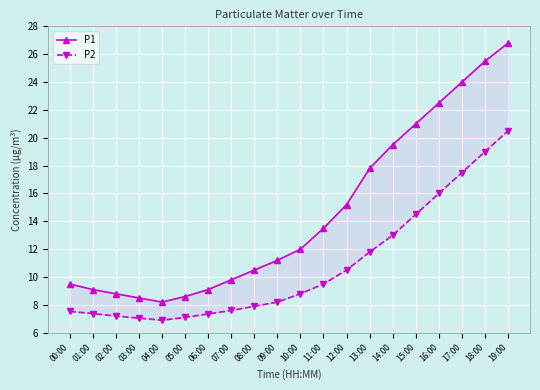

Rank the series at 12:00 from highest to lowest value.

P1, P2